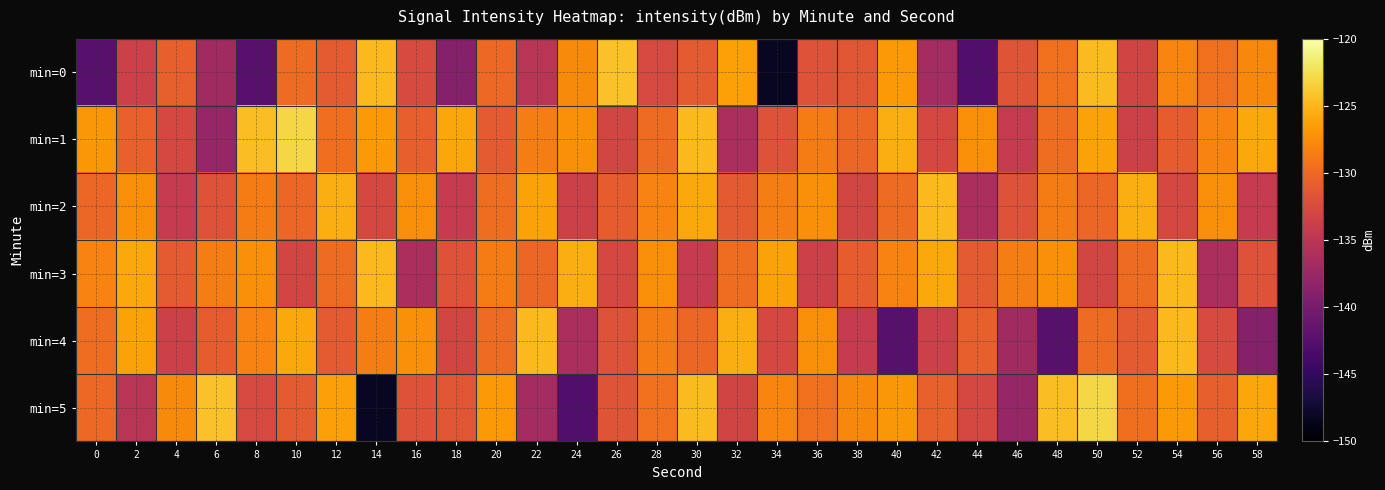

Which label corresponds to the smallest value in the chart?

34